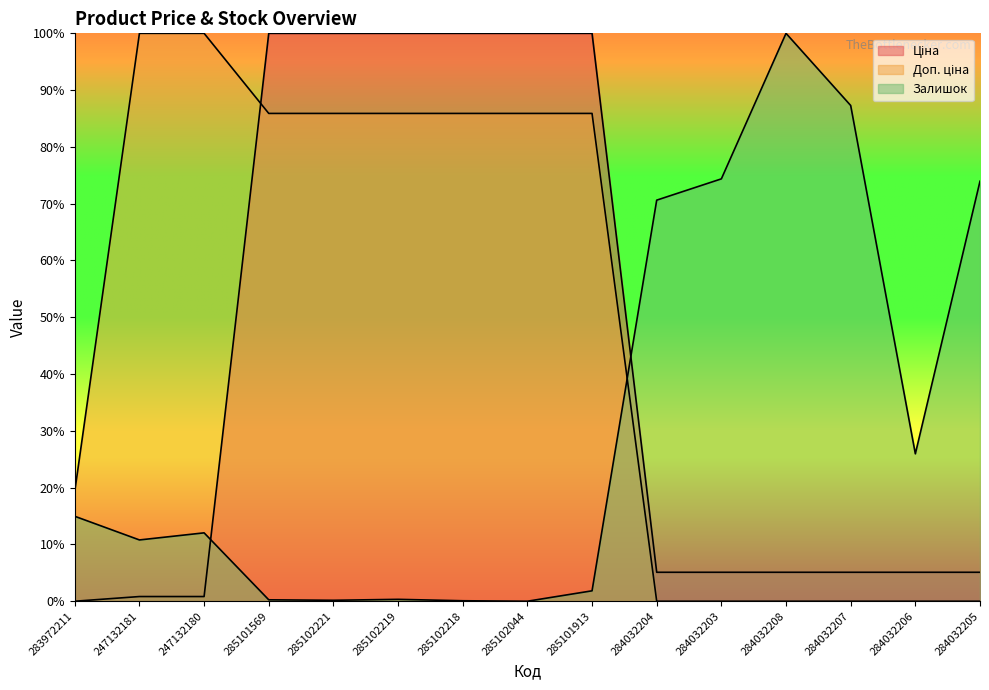

What is the sum of all Доп. ціна values?

7.3